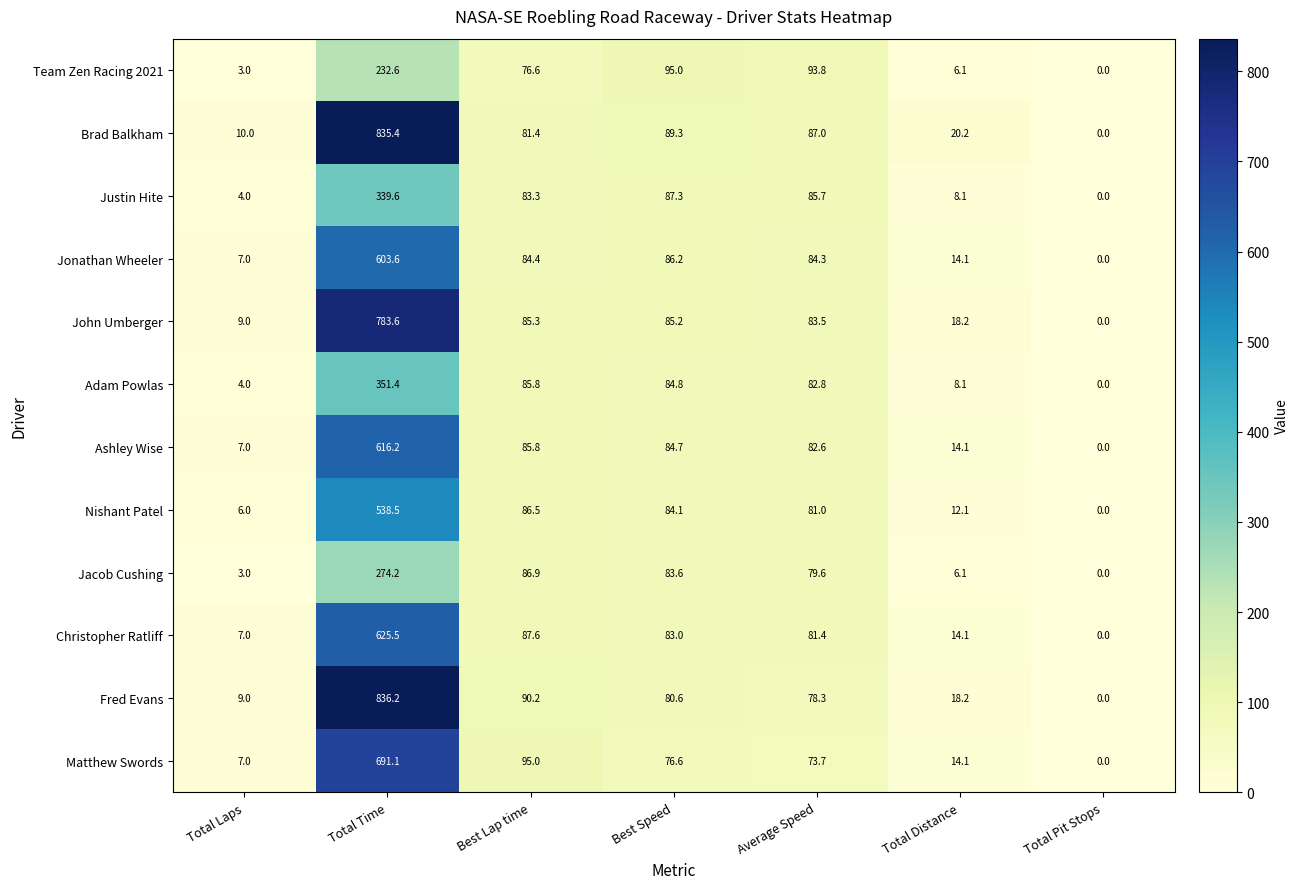

The value of Matthew Swords at Total Time is 266.2. True or false?

False